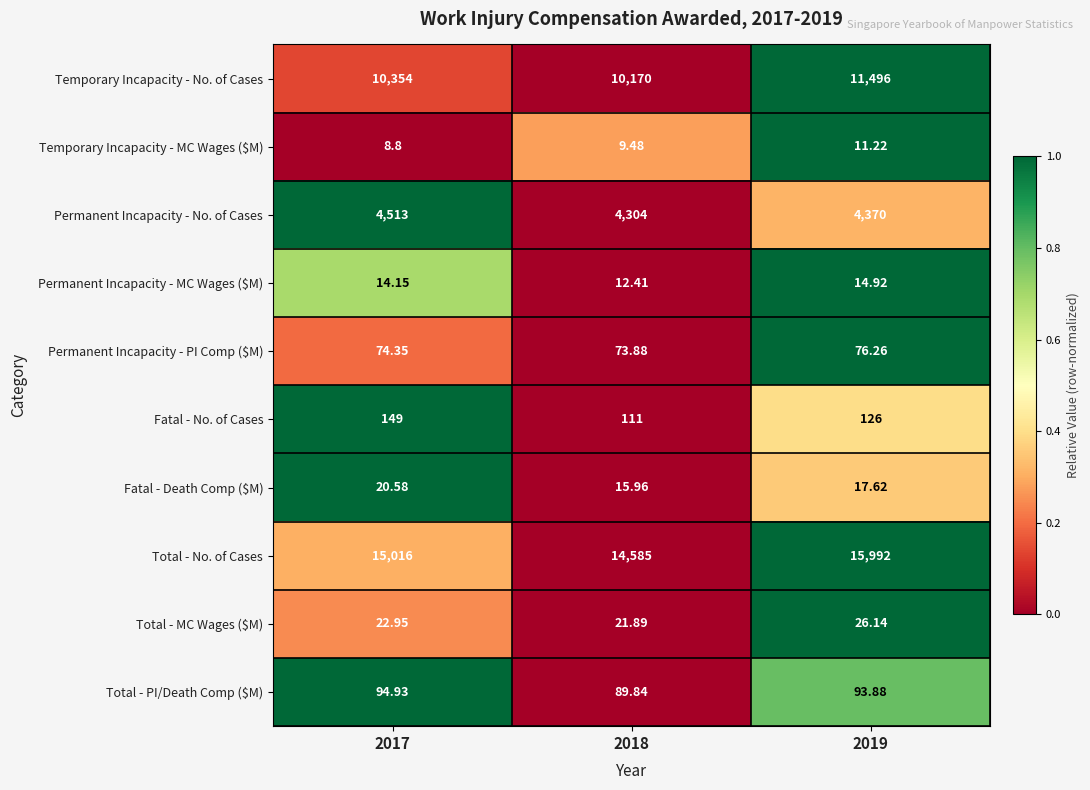

Rank the series by their maximum value, from highest to lowest.

Total - No. of Cases, Temporary Incapacity - No. of Cases, Permanent Incapacity - No. of Cases, Fatal - No. of Cases, Total - PI/Death Comp ($M), Permanent Incapacity - PI Comp ($M), Total - MC Wages ($M), Fatal - Death Comp ($M), Permanent Incapacity - MC Wages ($M), Temporary Incapacity - MC Wages ($M)